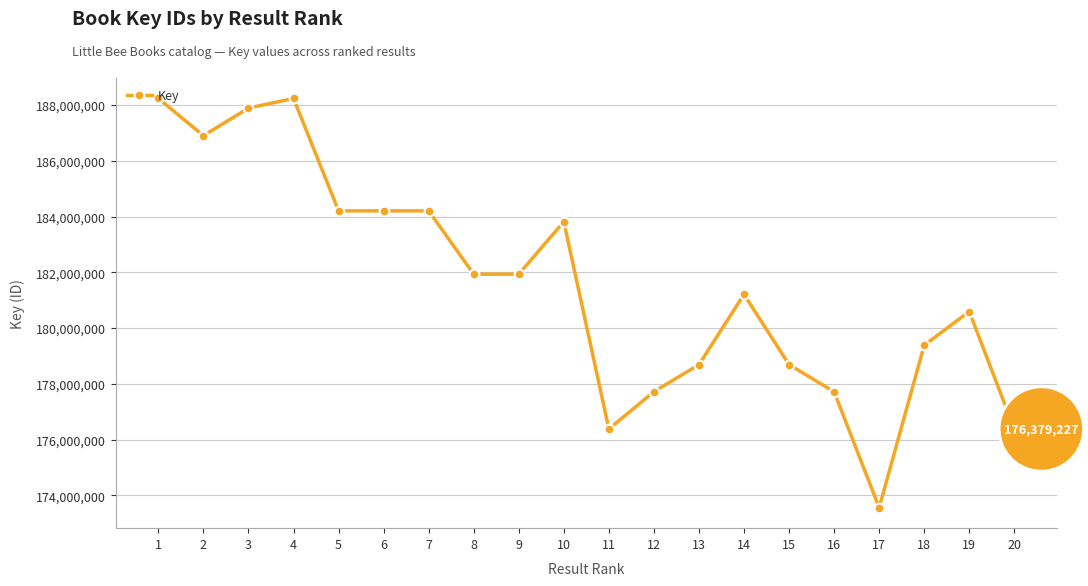

At which category does the data reach its first local valley?

2